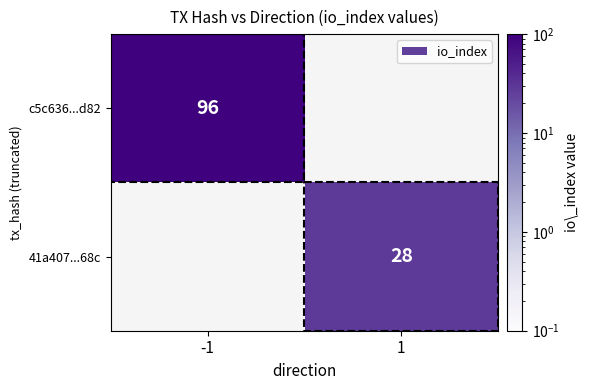

Which category has the lowest value across all series?

1